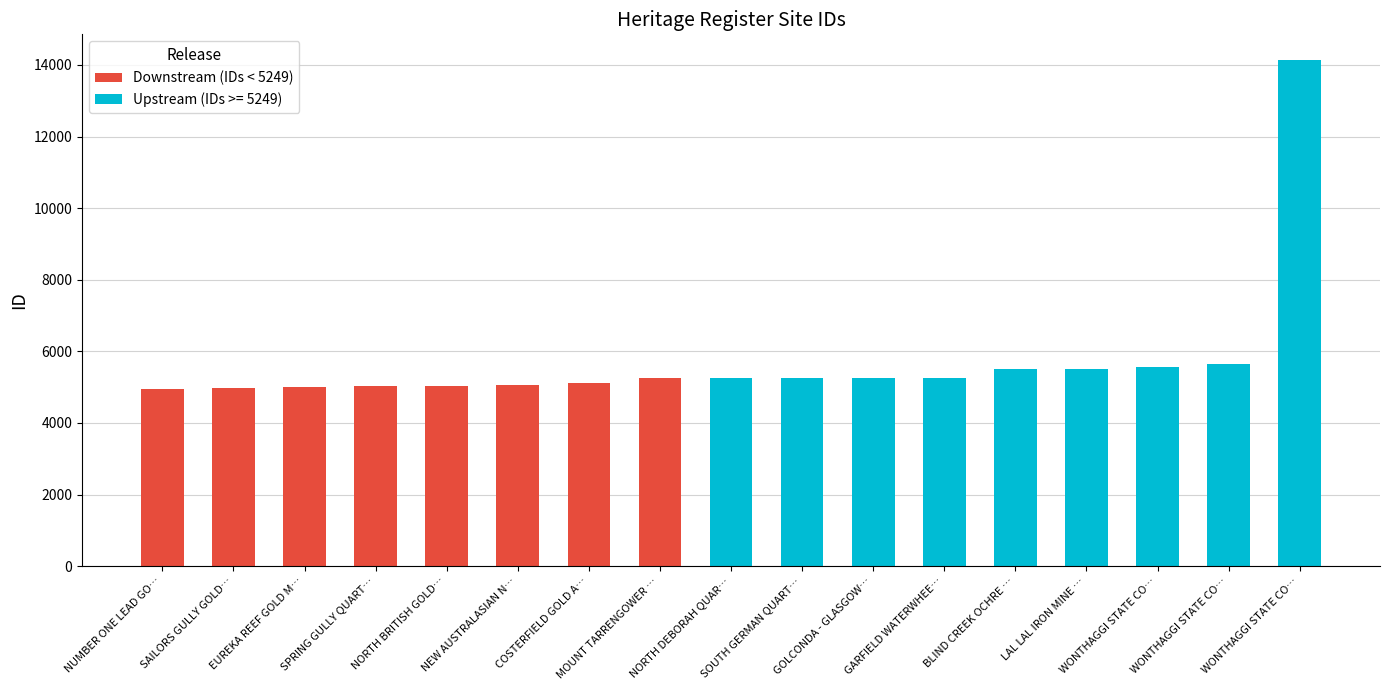

The value at GOLCONDA - GLASGOW REEF GOLD MINES is 7711. True or false?

False